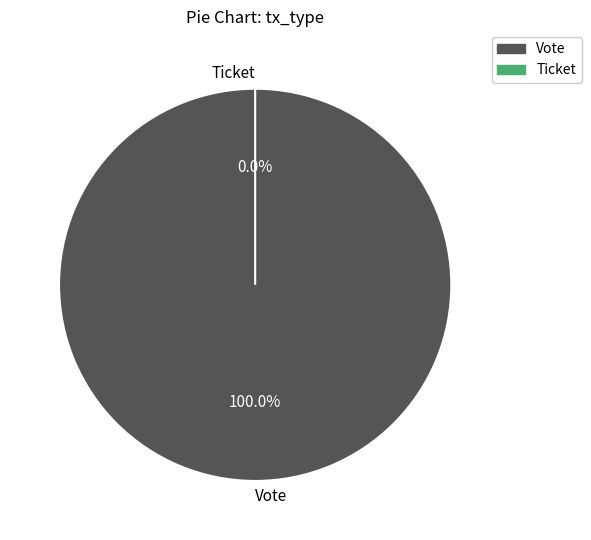

Count the number of slices in the pie.

2